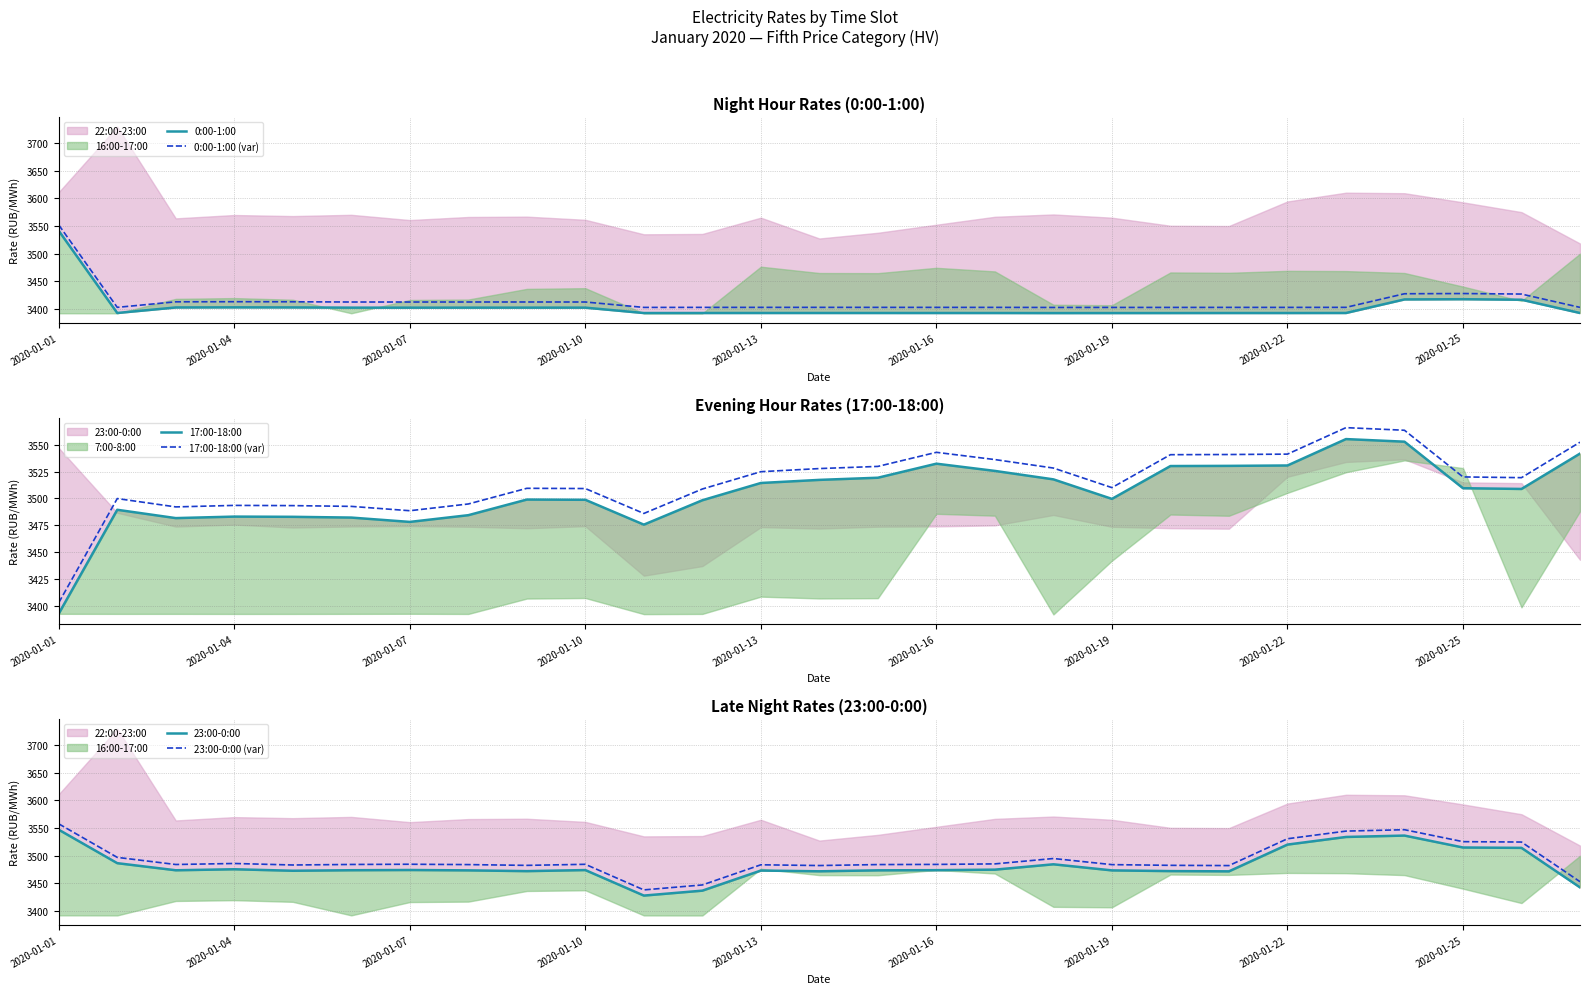

What is the minimum value for 0:00-1:00 (var)?

3402.7